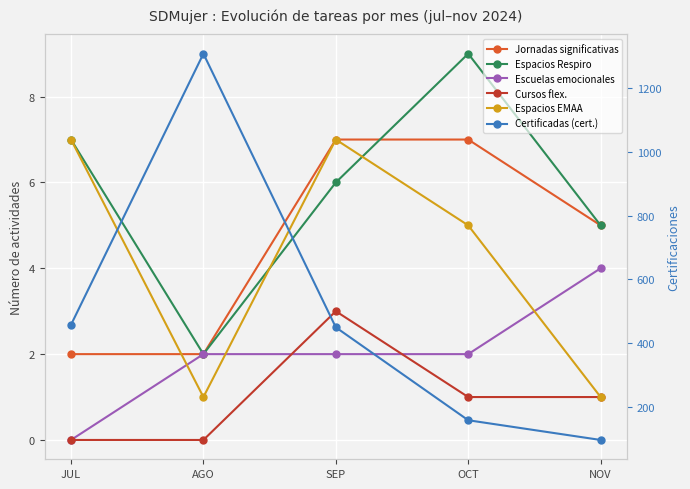

What is the value of the Certificadas (cert.) point at the 1st from the left?

457